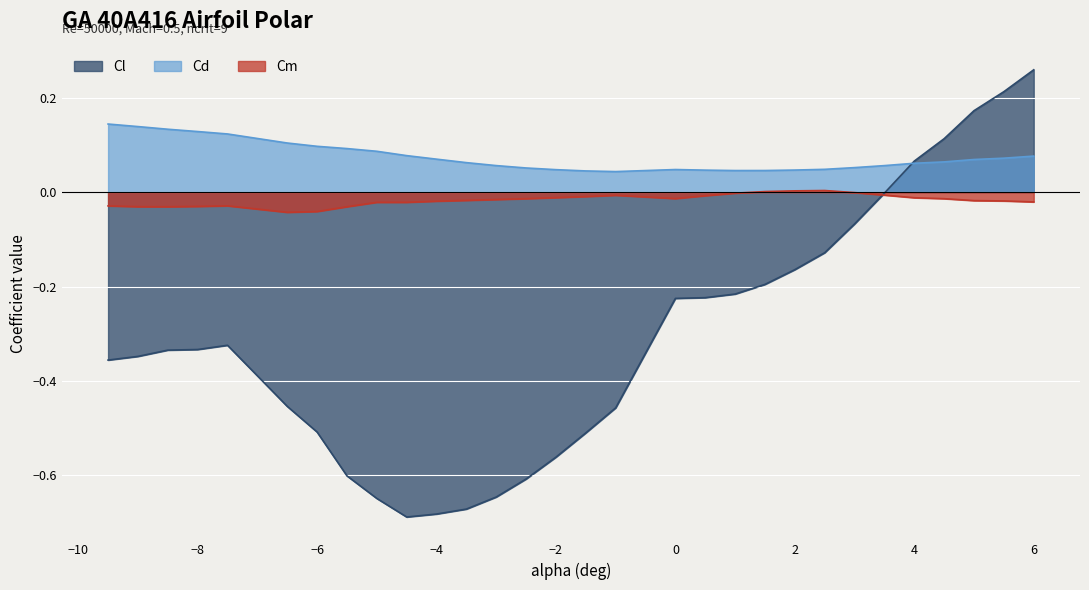

Reading left to right, what are all the values shown in this chart?

Cl: -0.4	-0.3	-0.3	-0.3	-0.3	-0.5	-0.5	-0.6	-0.6	-0.7	-0.7	-0.7	-0.6	-0.6	-0.6	-0.5	-0.5	-0.2	-0.2	-0.2	-0.2	-0.2	-0.1	-0.1	-0.0	0.1	0.1	0.2	0.2	0.3
Cd: 0.1	0.1	0.1	0.1	0.1	0.1	0.1	0.1	0.1	0.1	0.1	0.1	0.1	0.1	0.0	0.0	0.0	0.0	0.0	0.0	0.0	0.0	0.0	0.1	0.1	0.1	0.1	0.1	0.1	0.1
Cm: -0.0	-0.0	-0.0	-0.0	-0.0	-0.0	-0.0	-0.0	-0.0	-0.0	-0.0	-0.0	-0.0	-0.0	-0.0	-0.0	-0.0	-0.0	-0.0	-0.0	0.0	0.0	0.0	-0.0	-0.0	-0.0	-0.0	-0.0	-0.0	-0.0